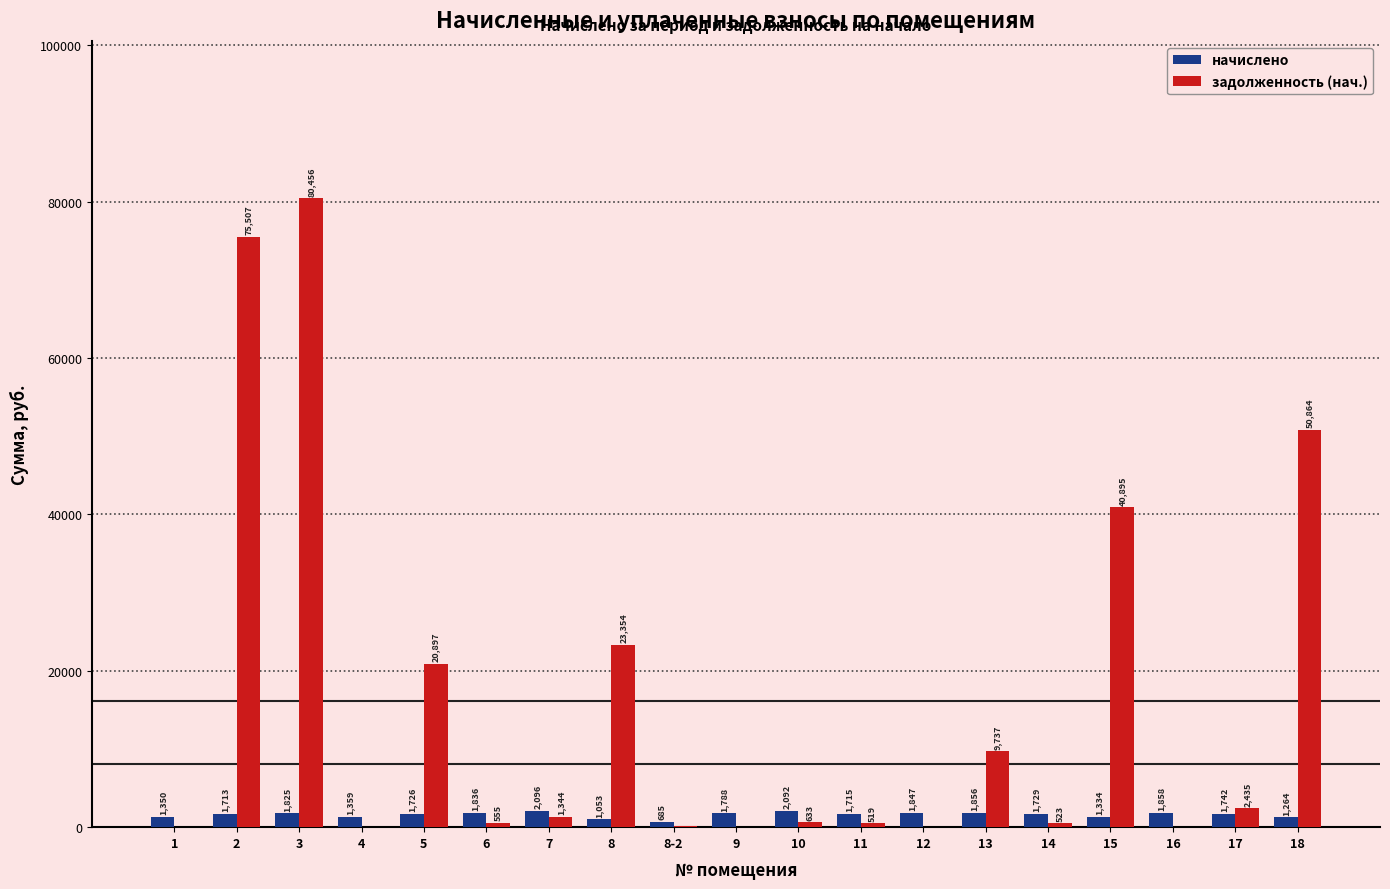

Are the bars grouped side by side (vs. stacked)?

Yes